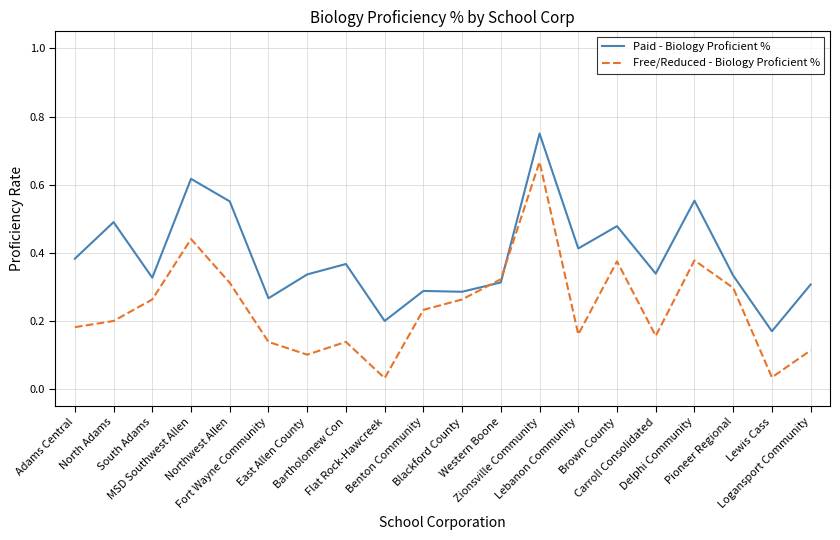

How many times do Free/Reduced - Biology Proficient % and Paid - Biology Proficient % cross each other?

2